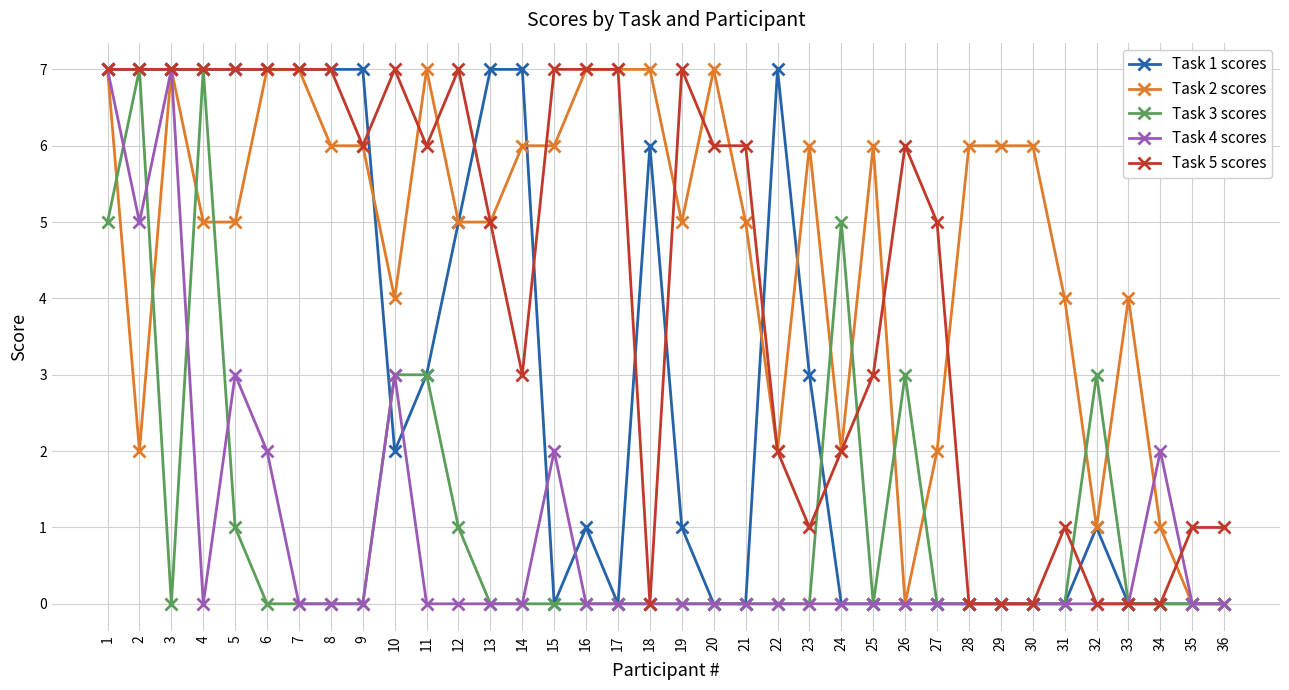

What is the spread (max minus min) of values at 27?

5